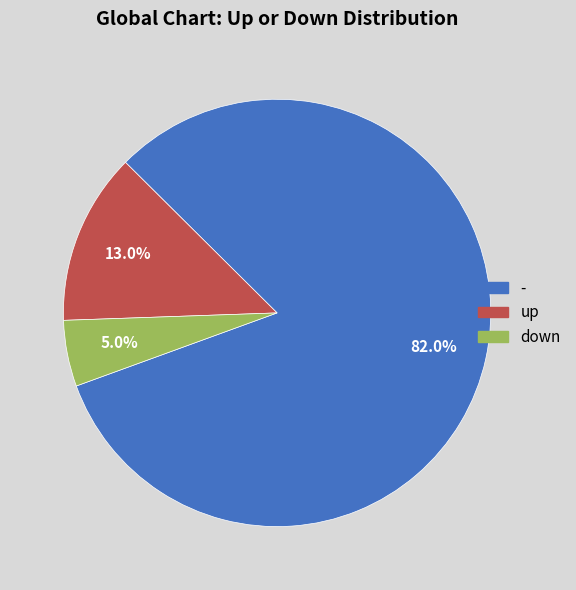

To the nearest percent, what portion does - represent?

82%